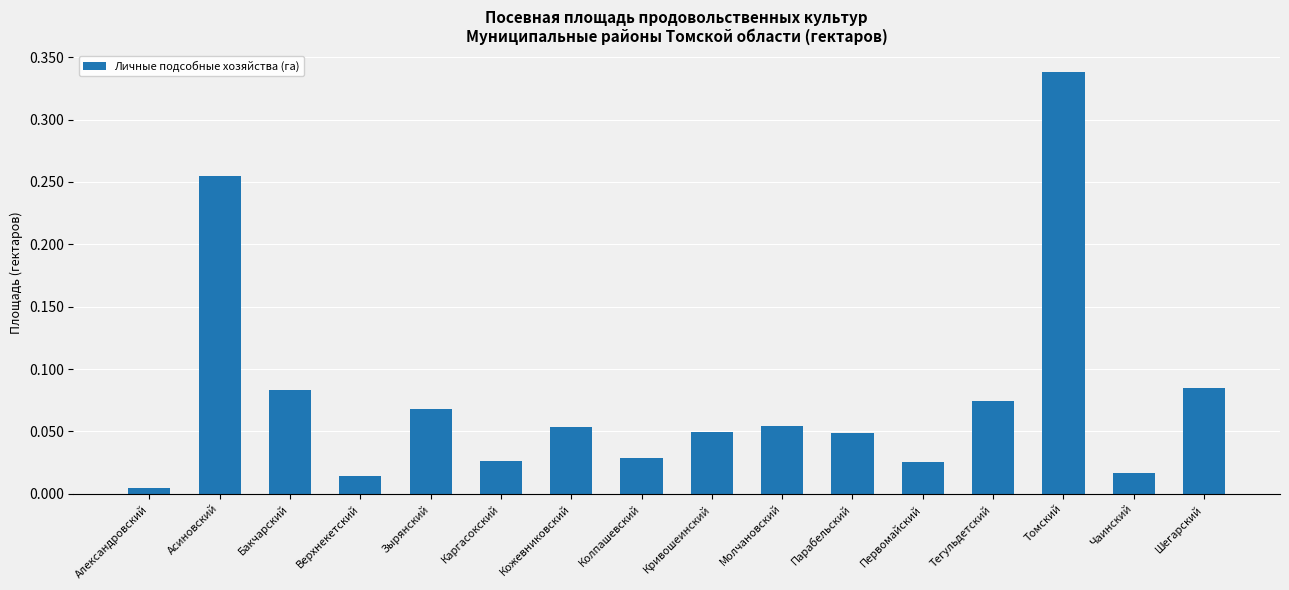

Are the bars grouped side by side (vs. stacked)?

No